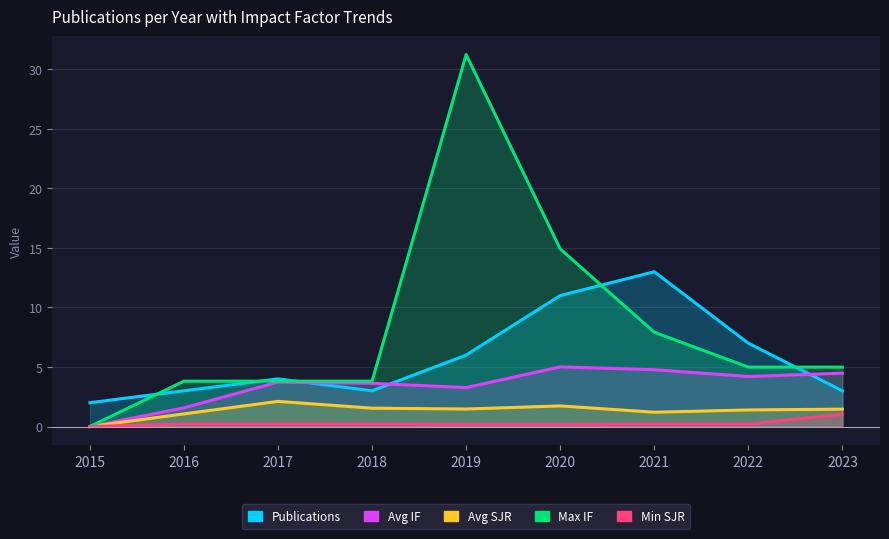

At which label does Avg IF reach its peak?

2020